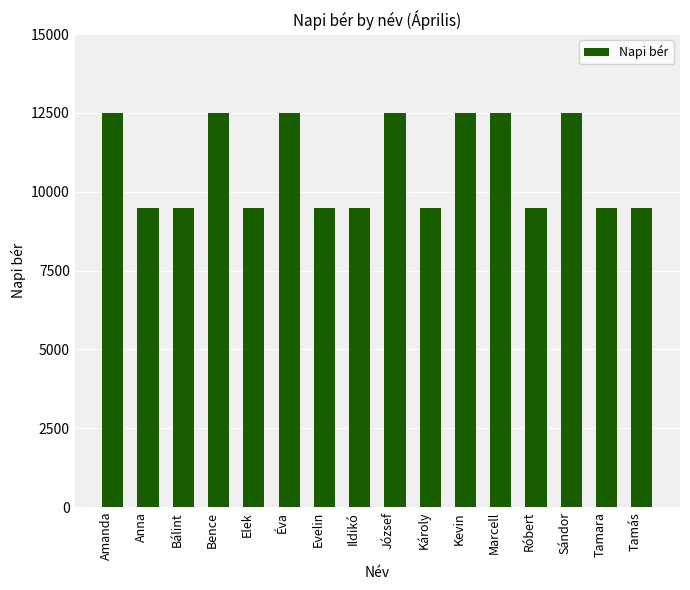

Count the number of categories in the chart.

16